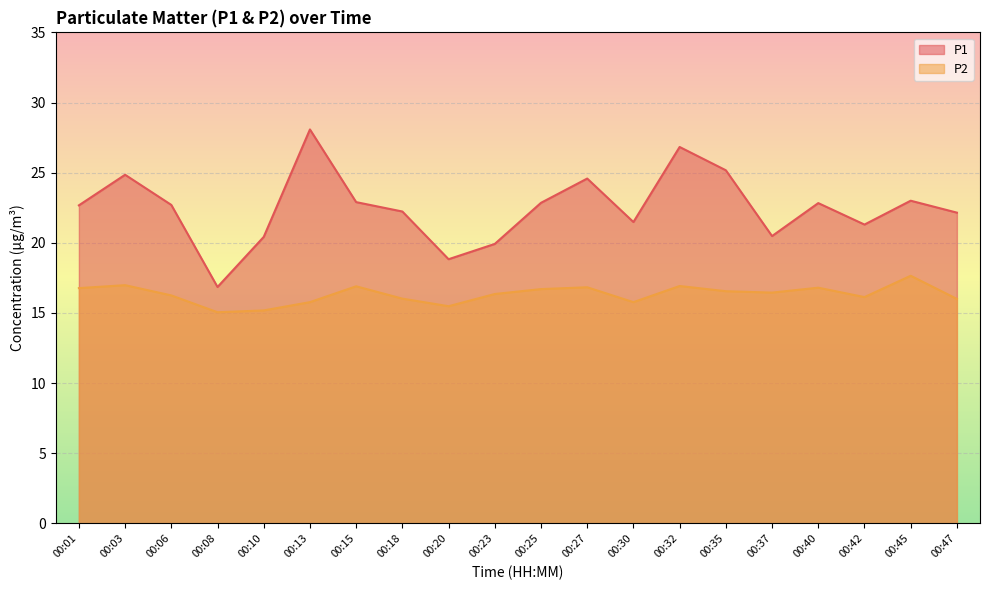

True or false: P2 has a value of 17.0 at 00:03.

True